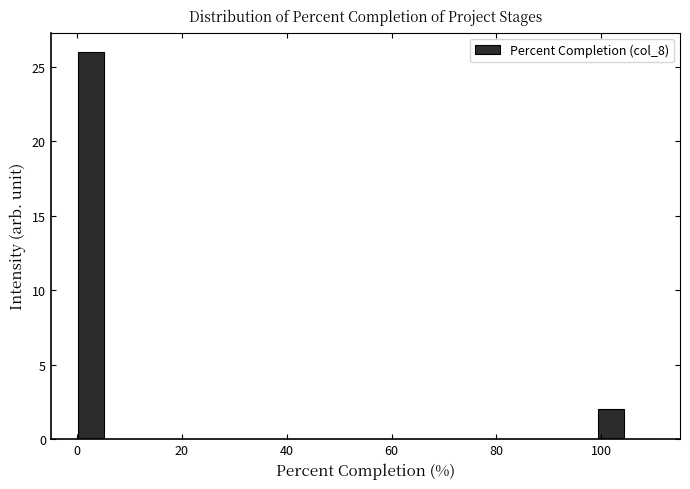

Read against the x-axis, roughly where is the centre of the tallest bar?

2